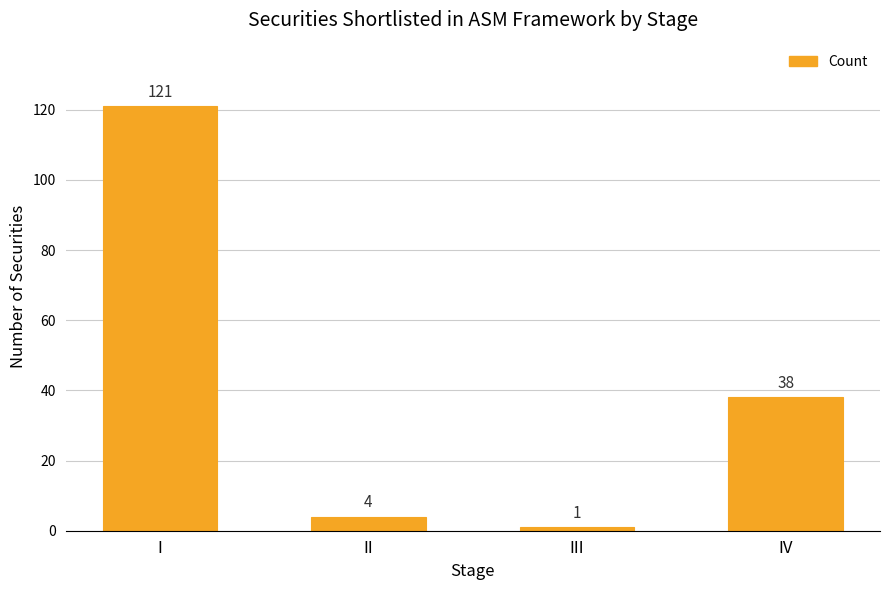

List the labels in order of value, largest first.

I, IV, II, III